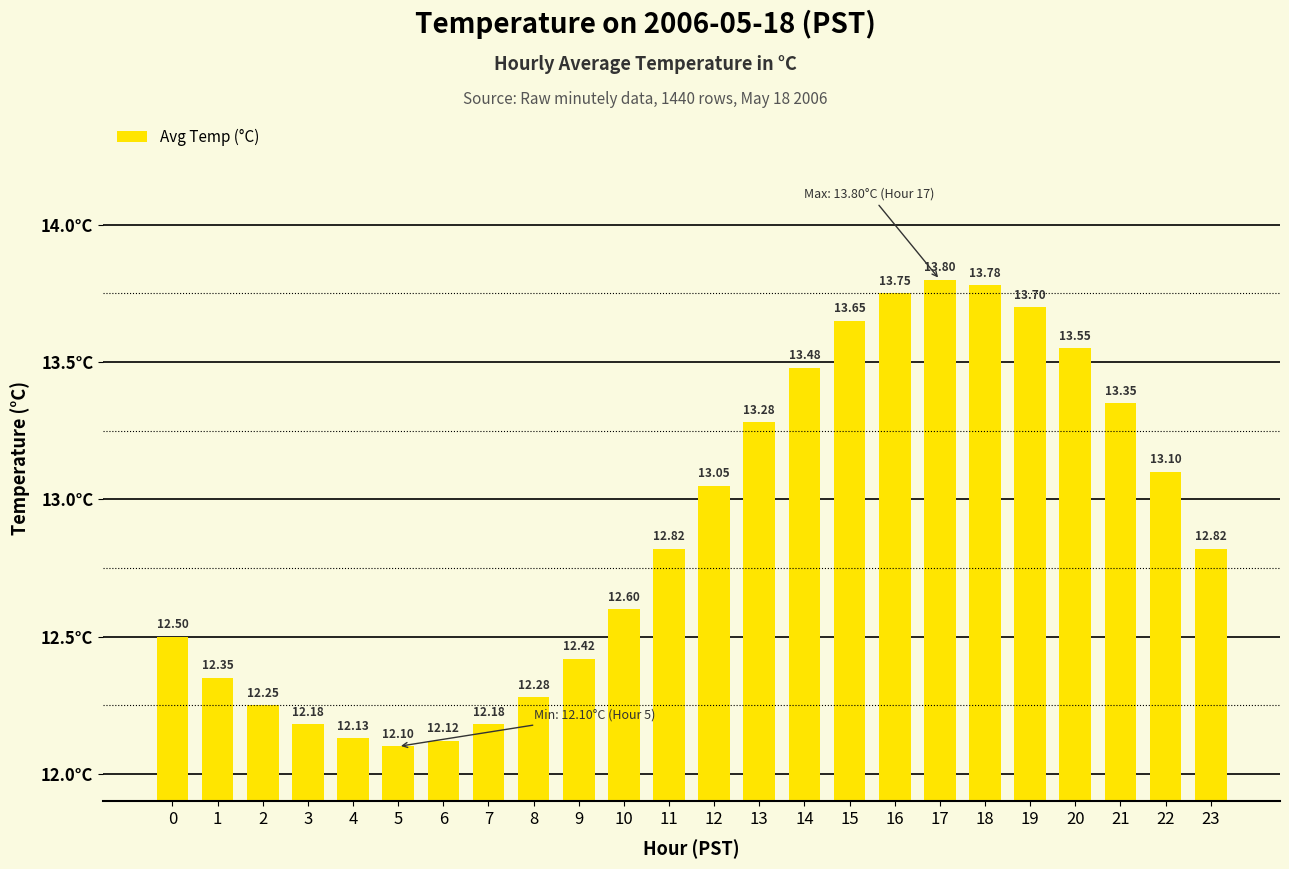

Is it true that the value at 11 is 23.1?

False